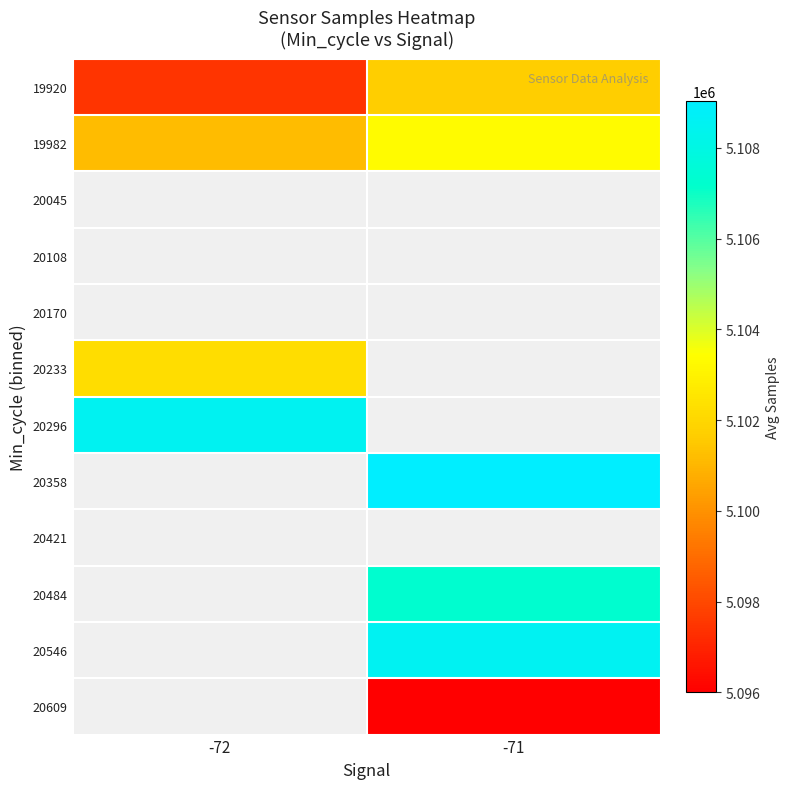

What is the minimum value shown in the chart?

5095996.0